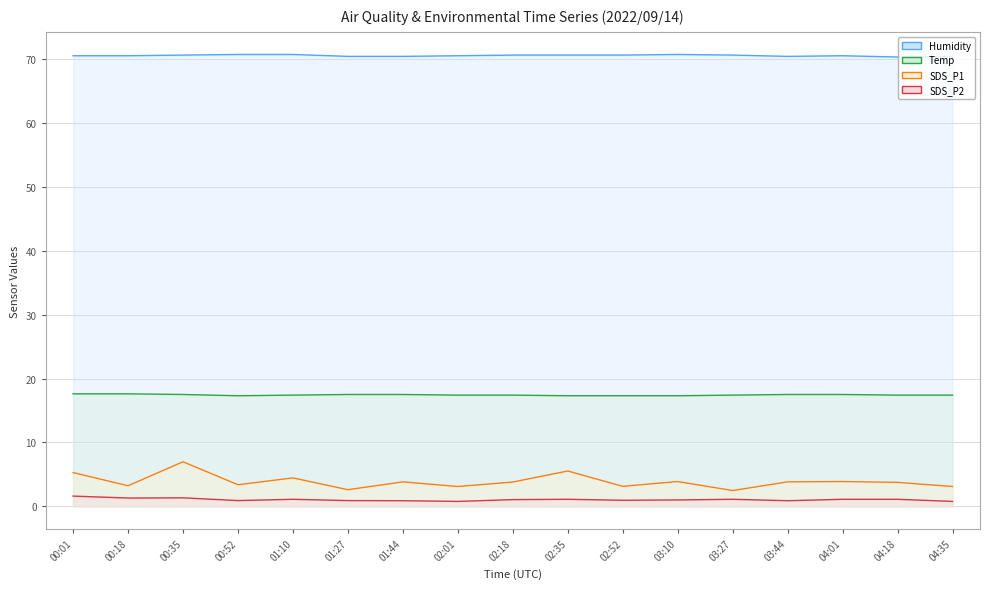

Where does the SDS_P1 (line) series first go above 3?

00:01